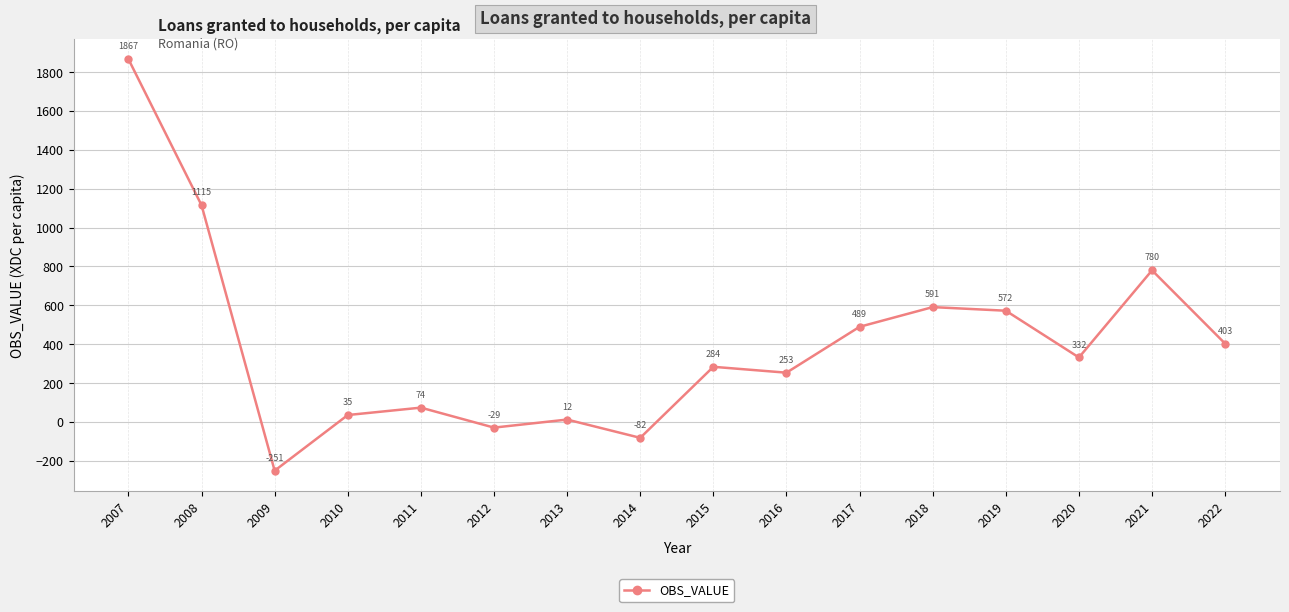

Rank the categories by value from highest to lowest.

2007, 2008, 2021, 2018, 2019, 2017, 2022, 2020, 2015, 2016, 2011, 2010, 2013, 2012, 2014, 2009